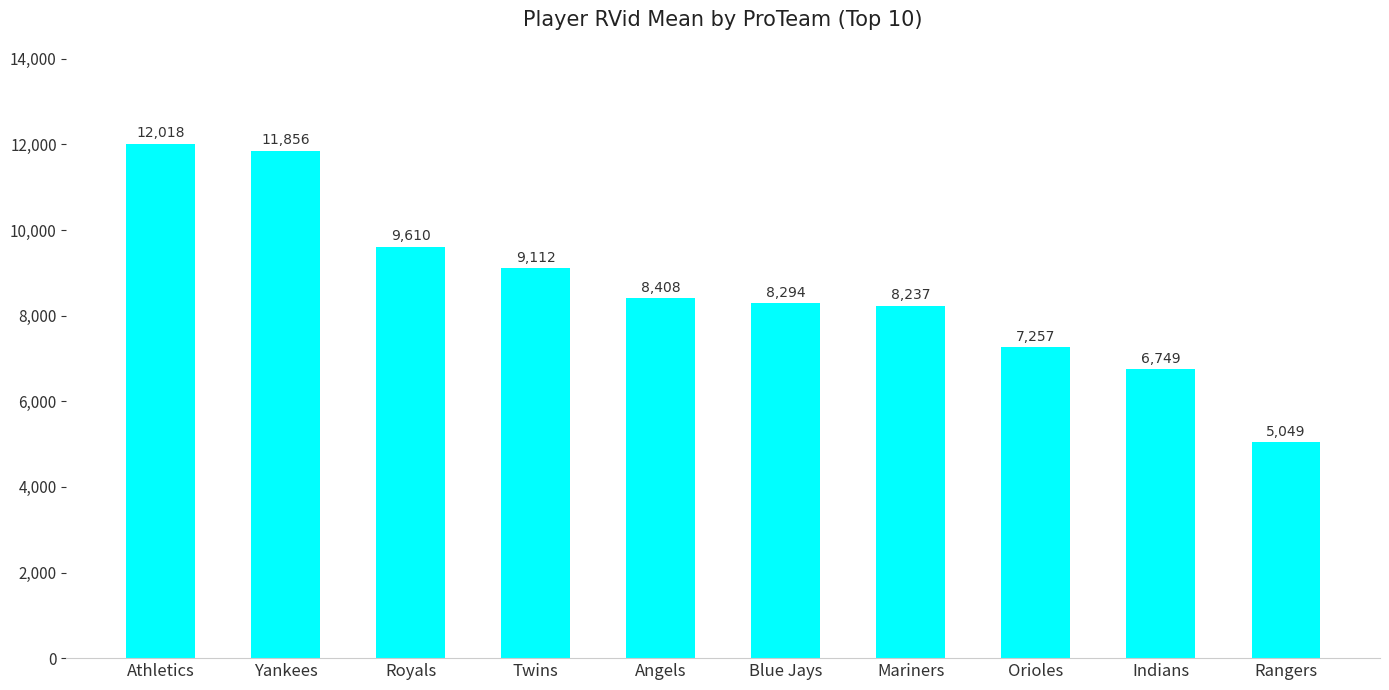

Count the number of categories in the chart.

10